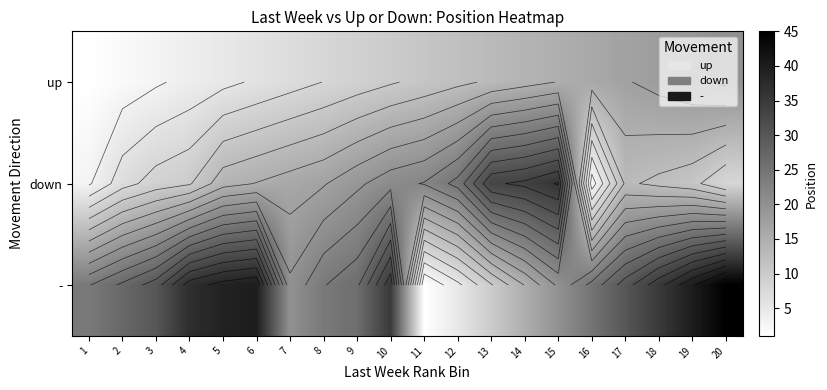

What is the lowest value of the up series?

1